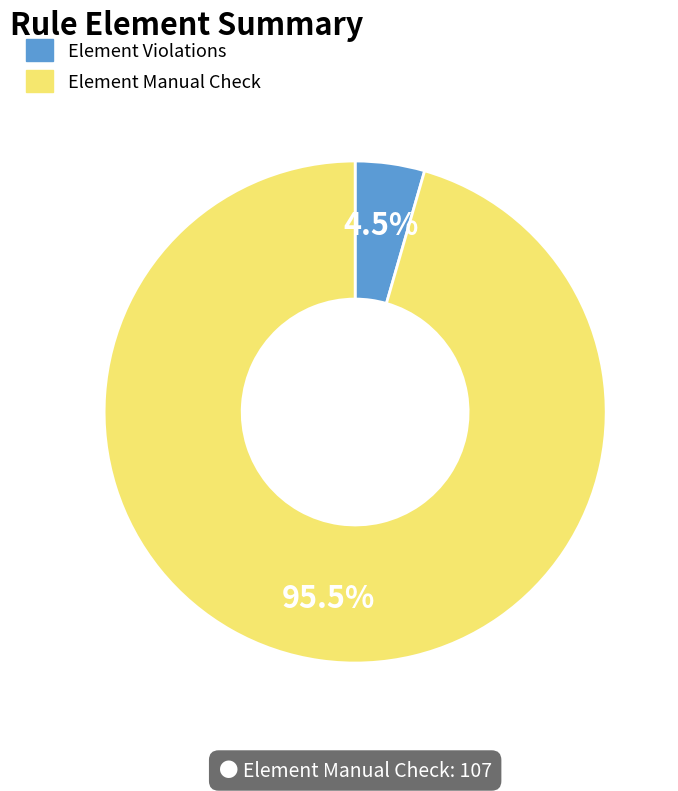

Which has a higher value, Element Manual Check or Element Violations?

Element Manual Check